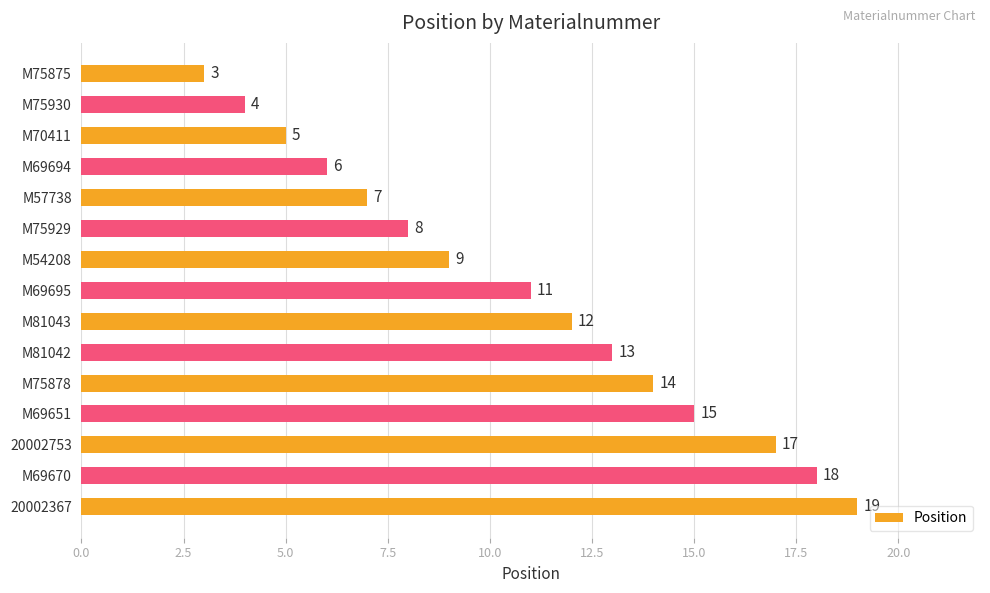

At which label is the value closest to 11?

M69695